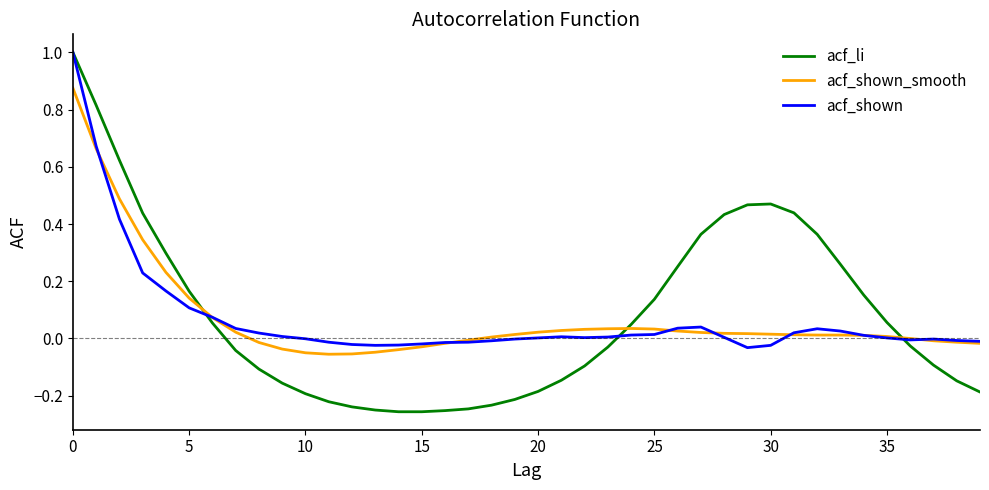

What is the greatest value displayed?

1.0